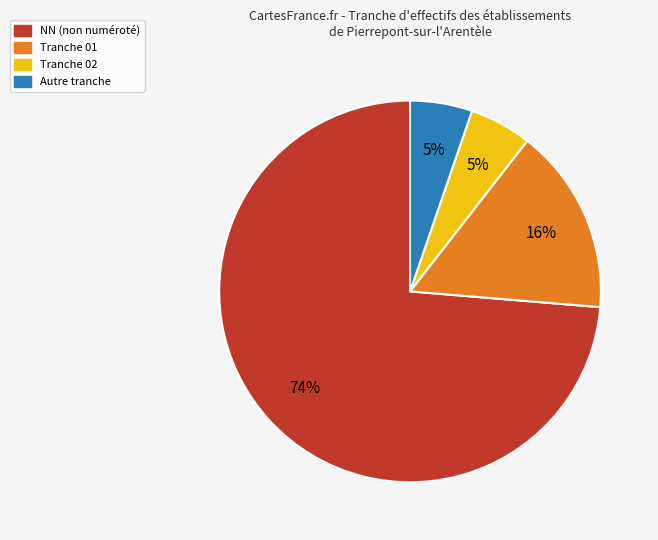

To the nearest percent, what is the average slice percentage?

25%